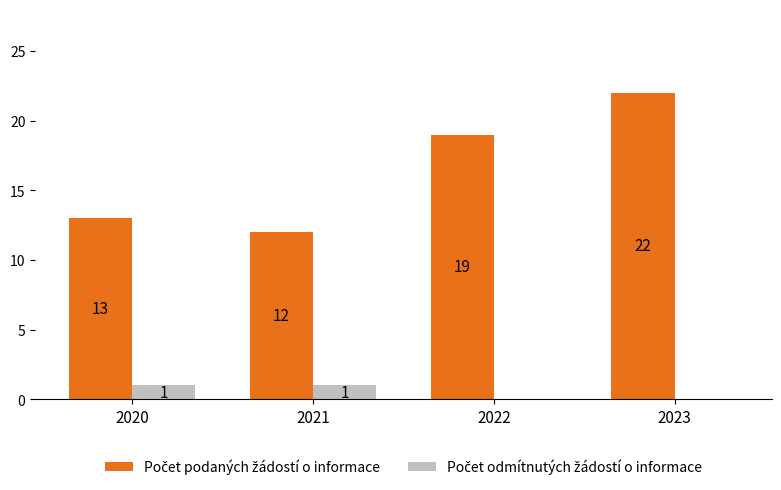

What is the total value across all series at 2023?

22